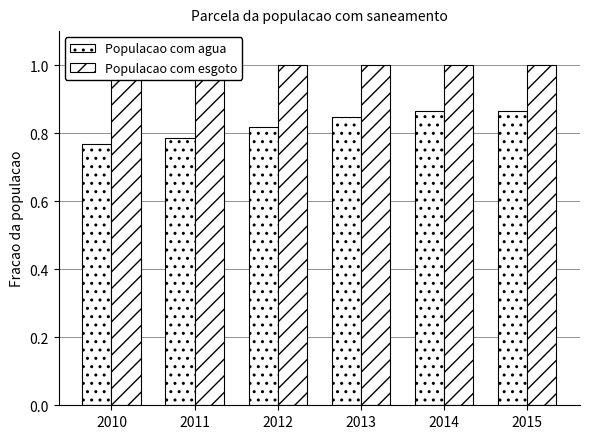

What is the average value of the Populacao com agua series?

0.8